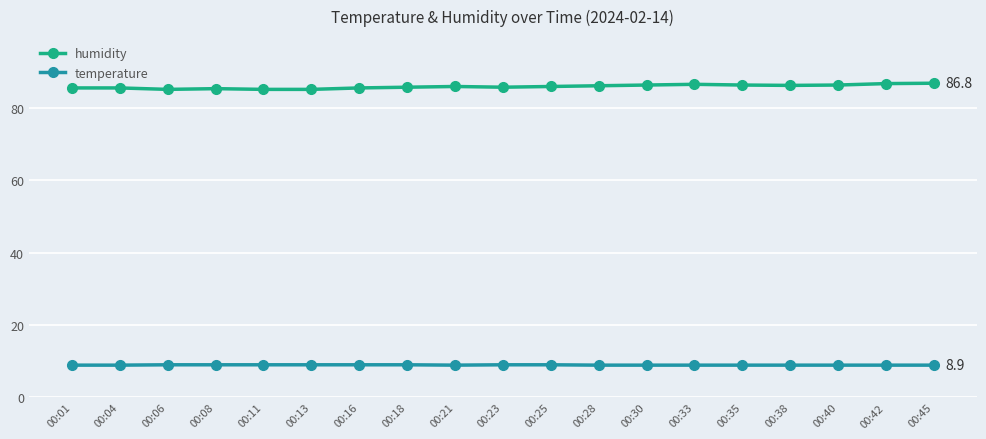

The value of temperature at 00:06 is 9.0. True or false?

True